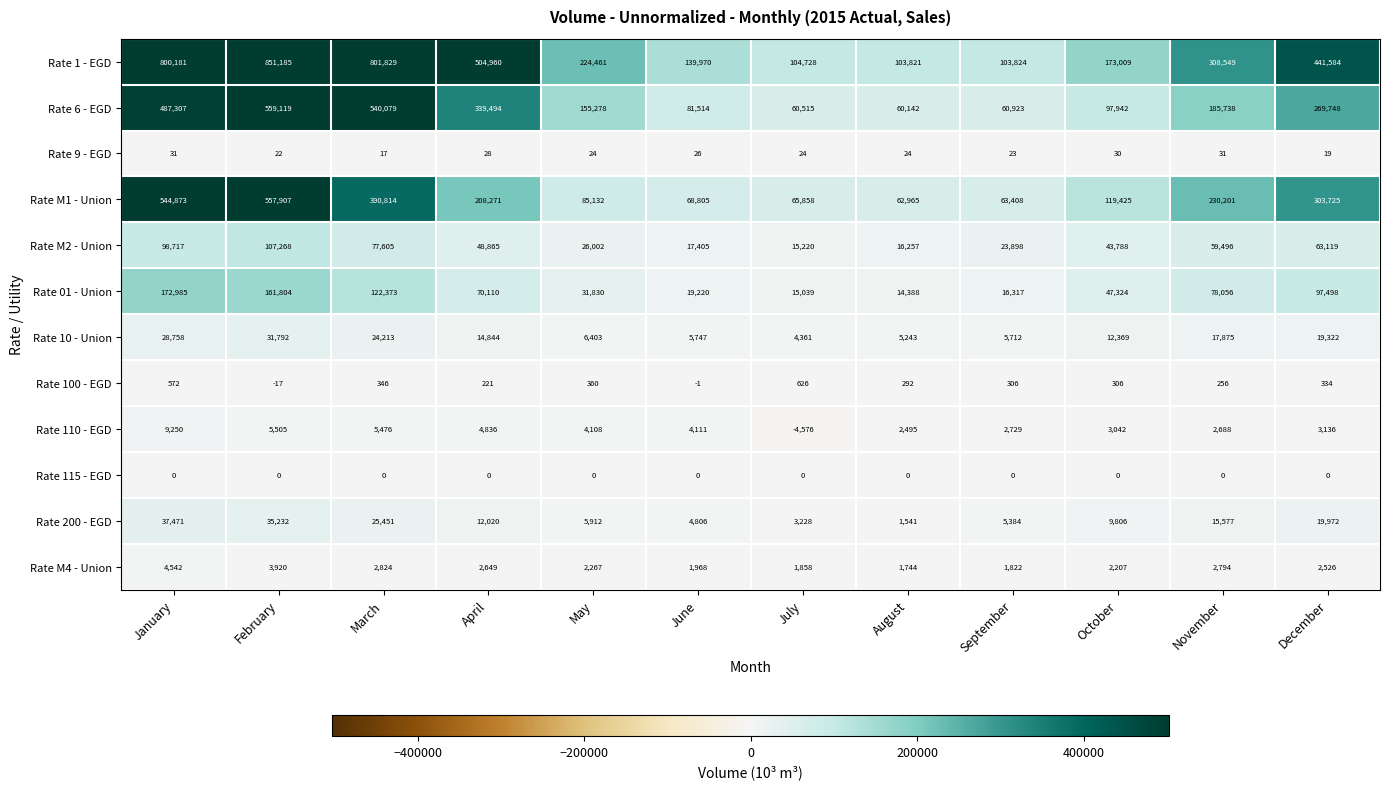

At how many categories does at least one series exceed 26430?

12